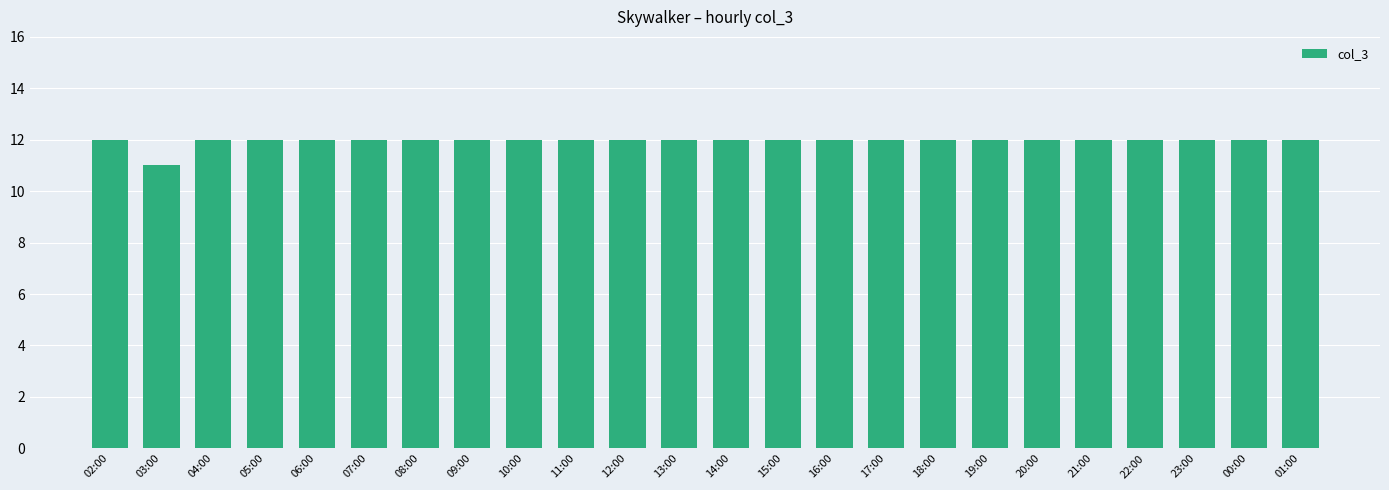

Is it true that the value at 14:00 is 12?

True